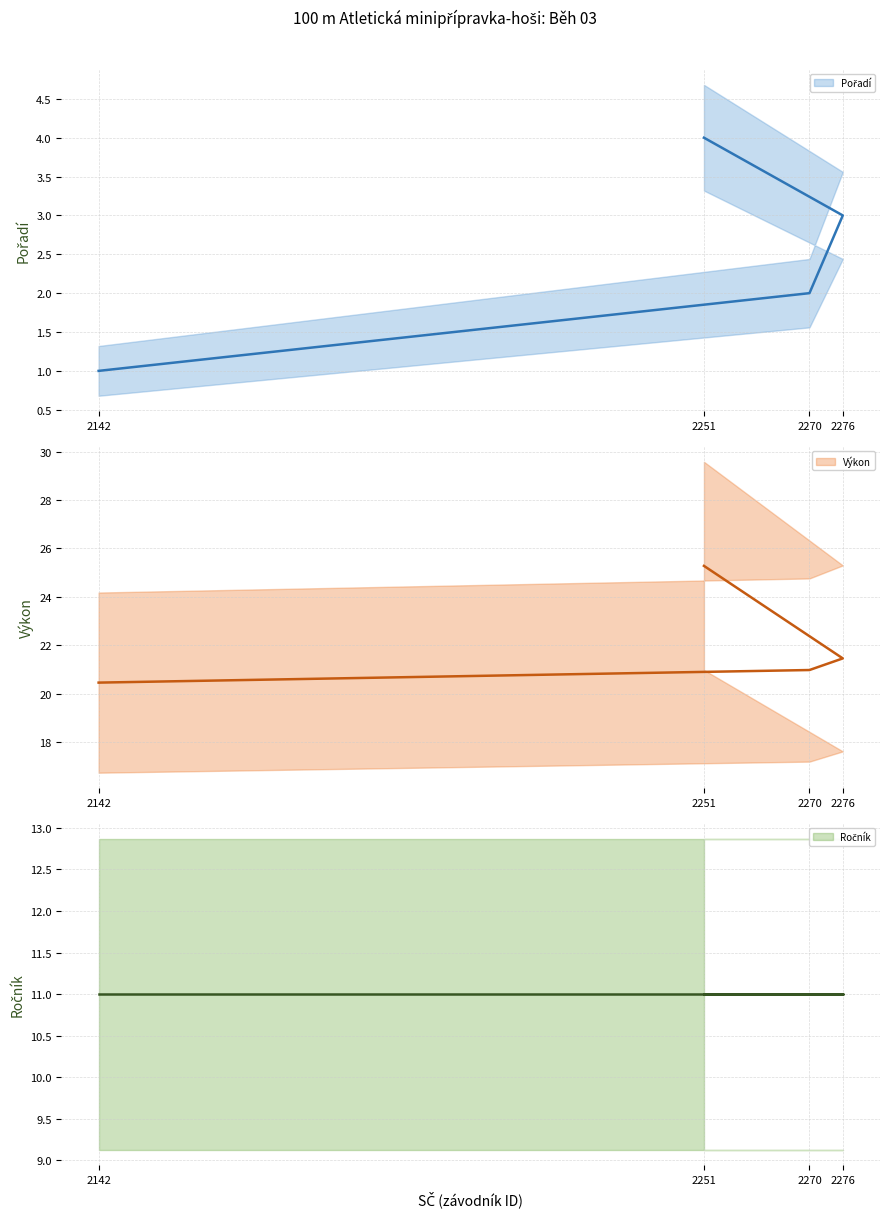

True or false: Ročník and Pořadí cross at least once.

False